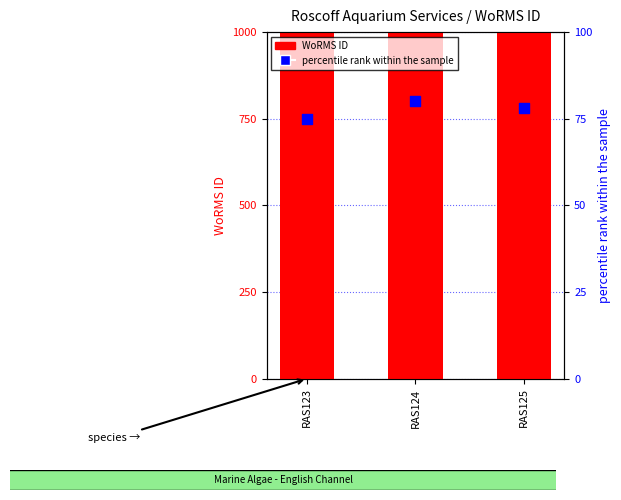

Is the value of WoRMS ID at RAS124 greater than the value of percentile rank within the sample at RAS125?

Yes